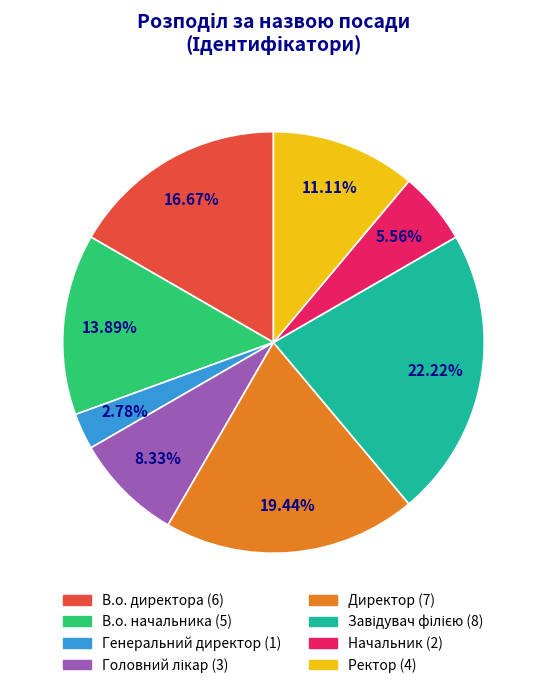

Between Директор and Ректор, which is larger?

Директор